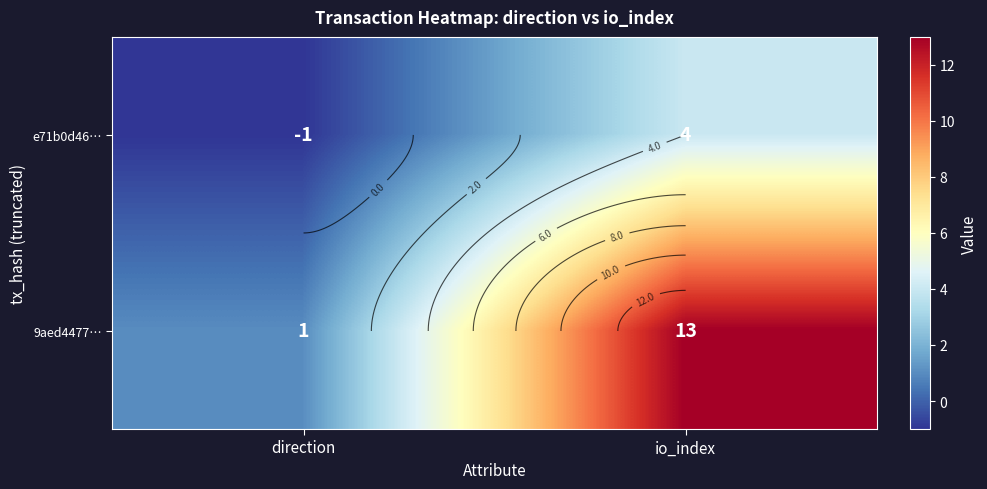

How many values in e71b0d46… are above zero?

1